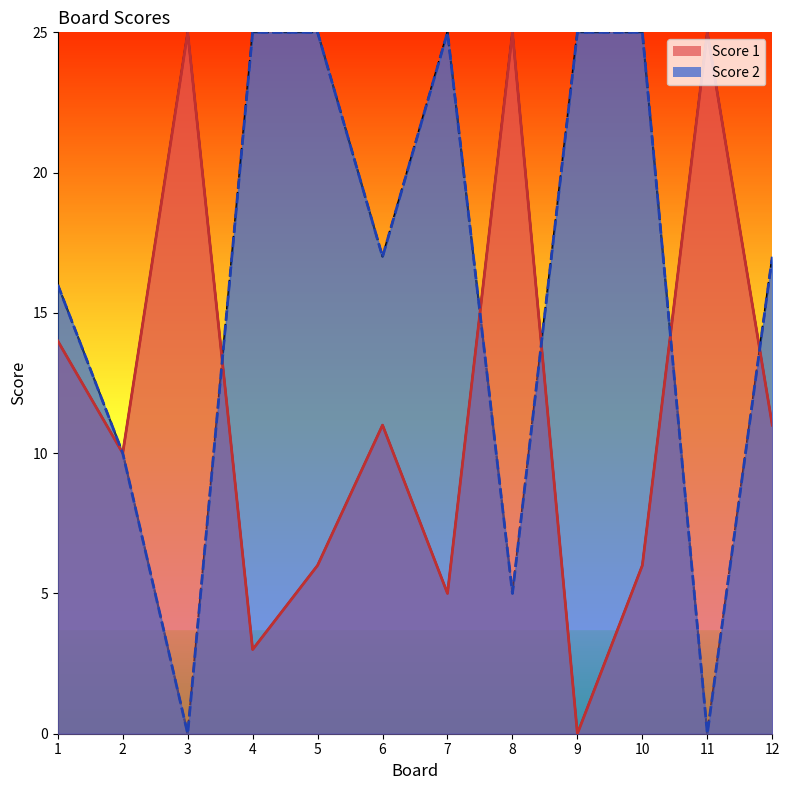

List the labels in order of Score 2 line value, smallest first.

3, 11, 8, 2, 1, 6, 12, 4, 5, 7, 9, 10